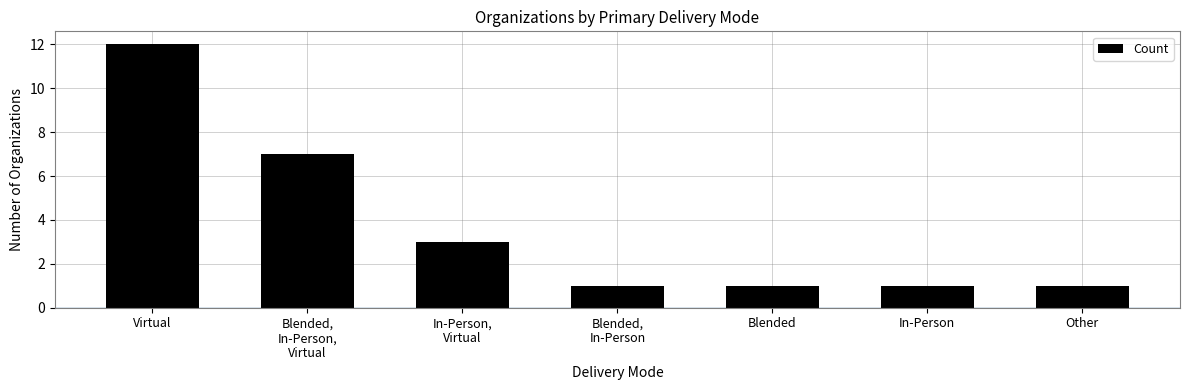

At which label is the value closest to 6?

Blended,
In-Person,
Virtual